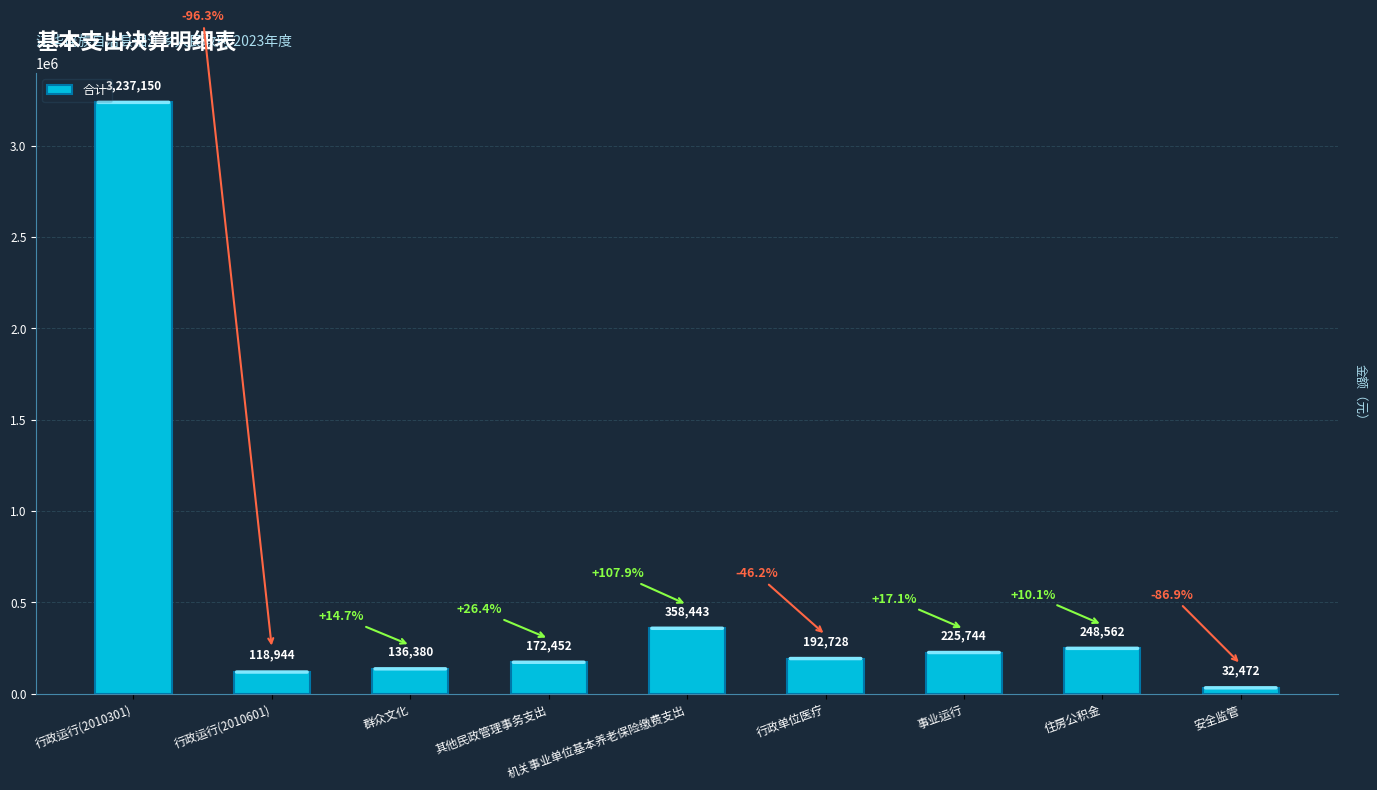

Reading right to left, list all the values displayed in this chart.

安全监管=32472.0	住房公积金=248562.0	事业运行=225744.0	行政单位医疗=192728.0	机关事业单位基本养老保险缴费支出=358443.2	其他民政管理事务支出=172452.0	群众文化=136380.0	行政运行(2010601)=118944.0	行政运行(2010301)=3237150.4